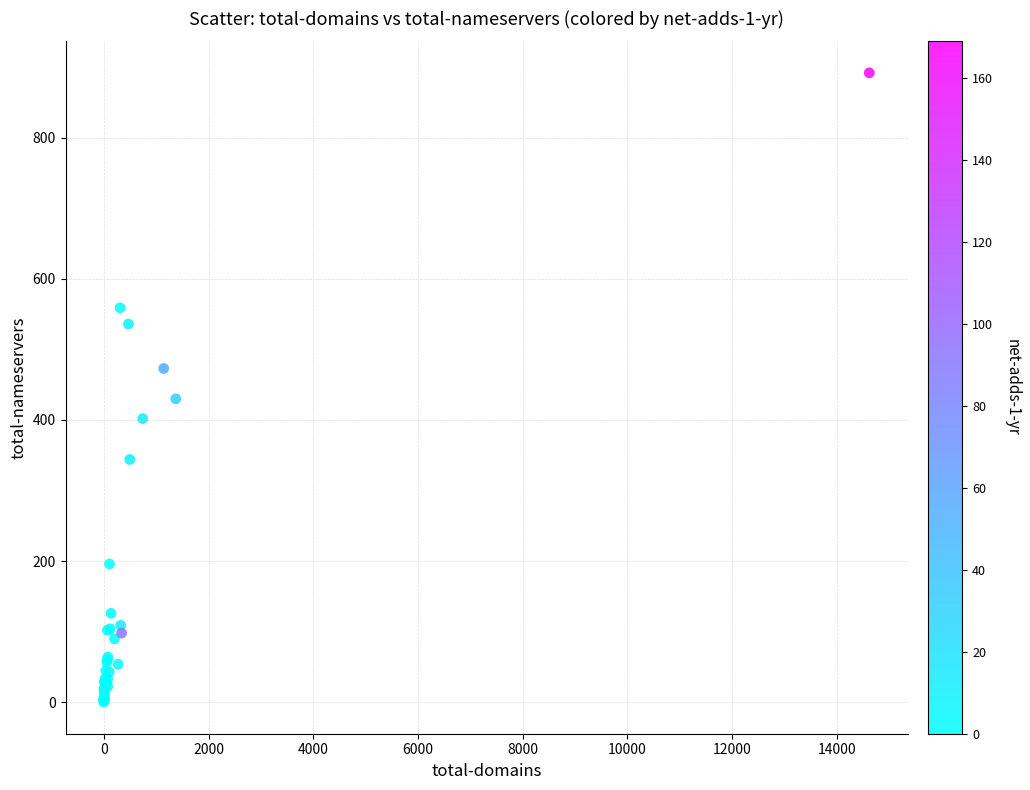

What Y value in the scatter plot is closest to 446?

430